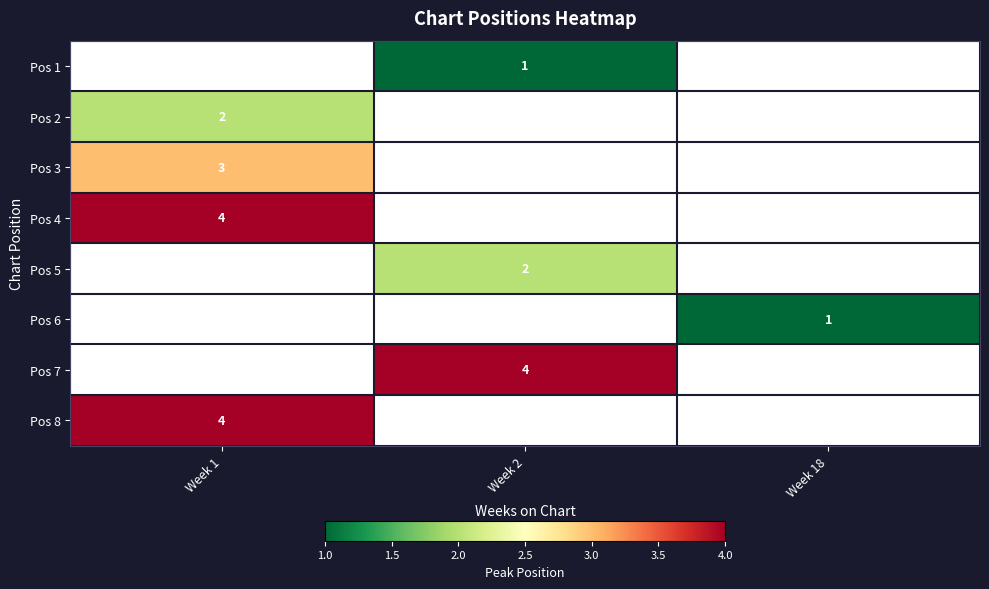

Count the number of categories in the chart.

3